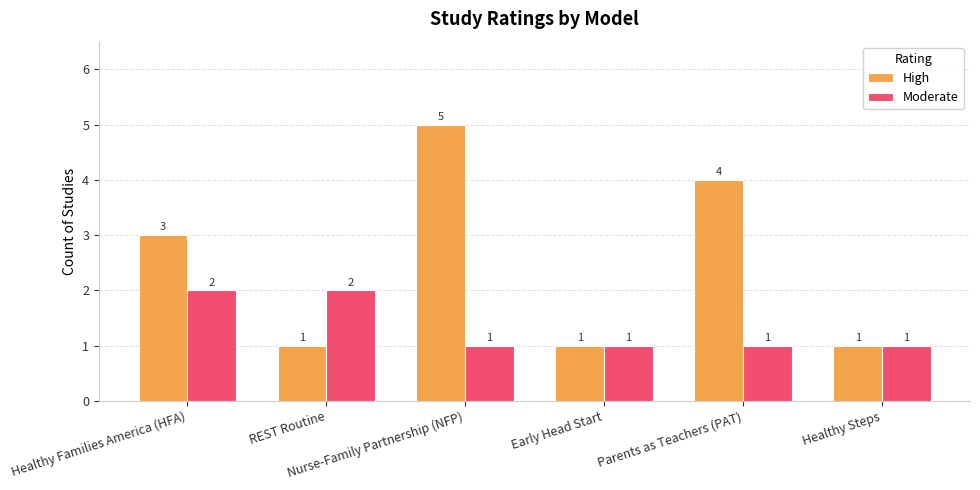

Which category has the highest value in the High series?

Nurse-Family Partnership (NFP)